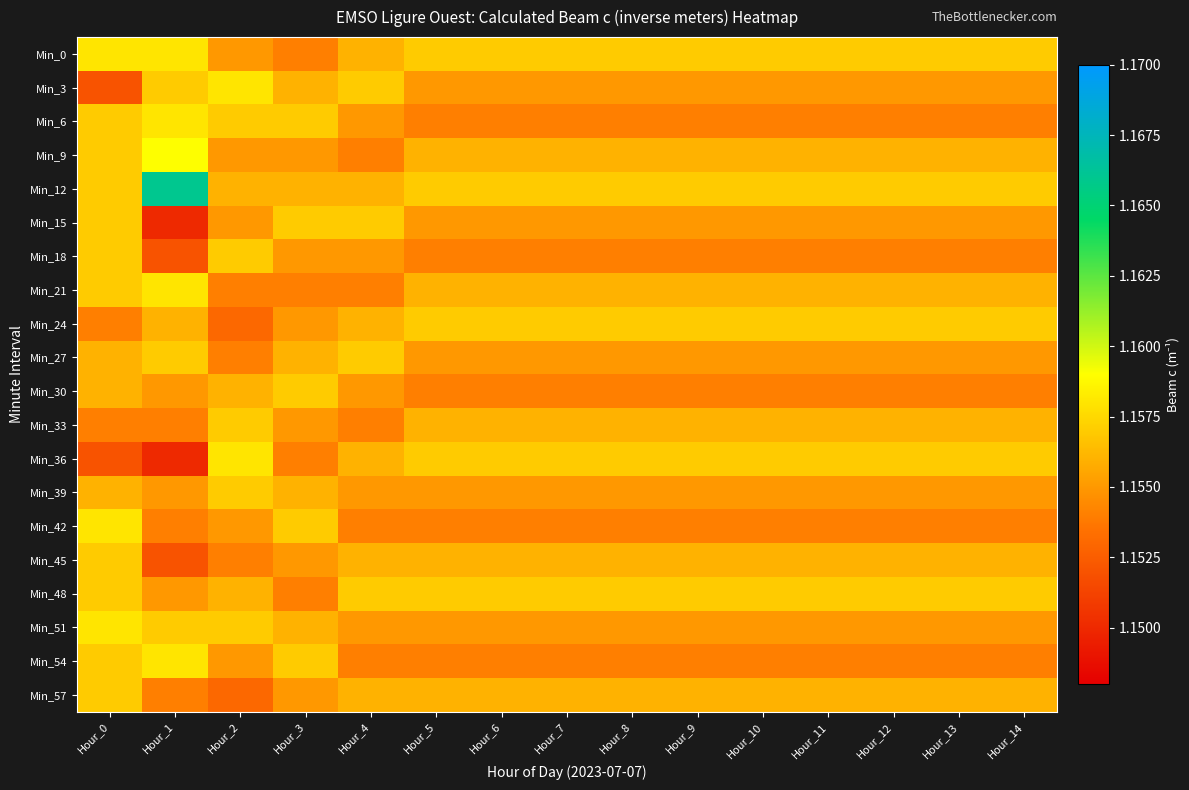

At which category is the sum across all series the highest?

Hour_0